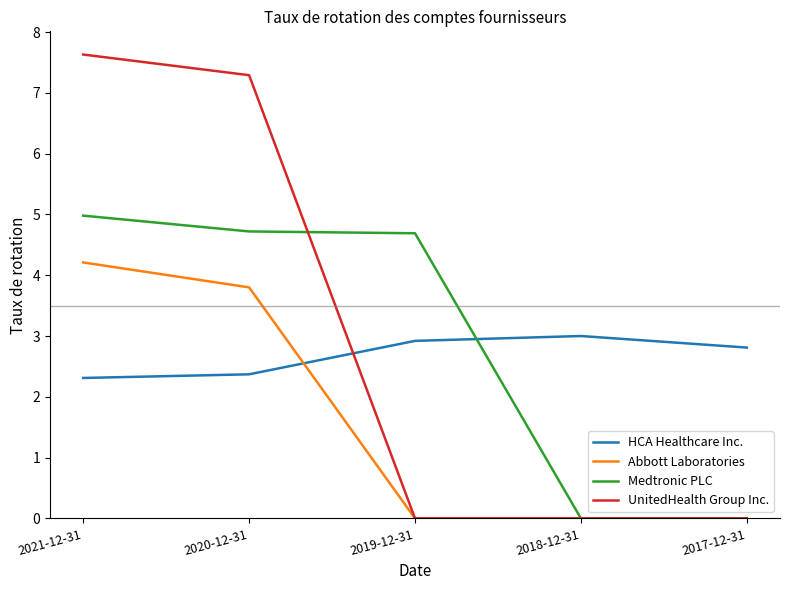

Reading left to right, what are all the values shown in this chart?

HCA Healthcare Inc.: 2021-12-31=2.3	2020-12-31=2.4	2019-12-31=2.9	2018-12-31=3.0	2017-12-31=2.8
Abbott Laboratories: 2021-12-31=4.2	2020-12-31=3.8	2019-12-31=0.0	2018-12-31=0.0	2017-12-31=0.0
Medtronic PLC: 2021-12-31=5.0	2020-12-31=4.7	2019-12-31=4.7	2018-12-31=0.0	2017-12-31=0.0
UnitedHealth Group Inc.: 2021-12-31=7.6	2020-12-31=7.3	2019-12-31=0.0	2018-12-31=0.0	2017-12-31=0.0